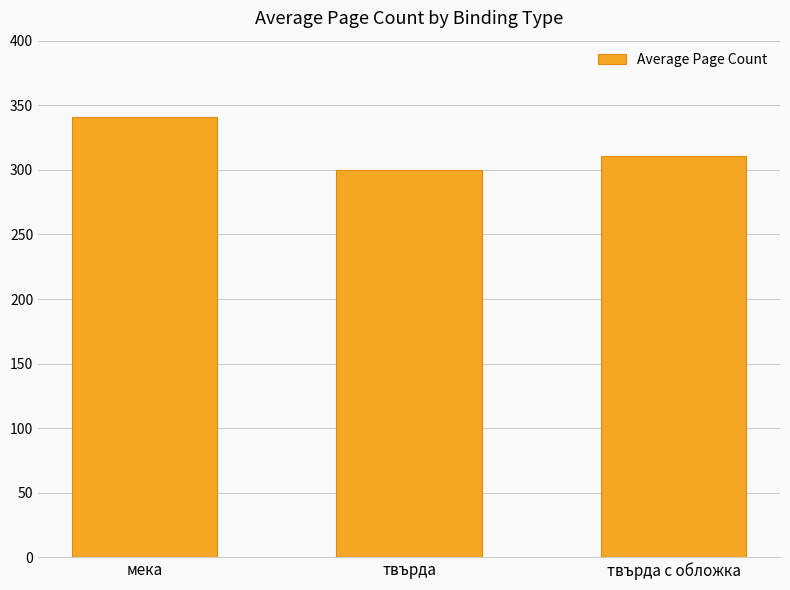

What is the change in value from мека to твърда с обложка?

-30